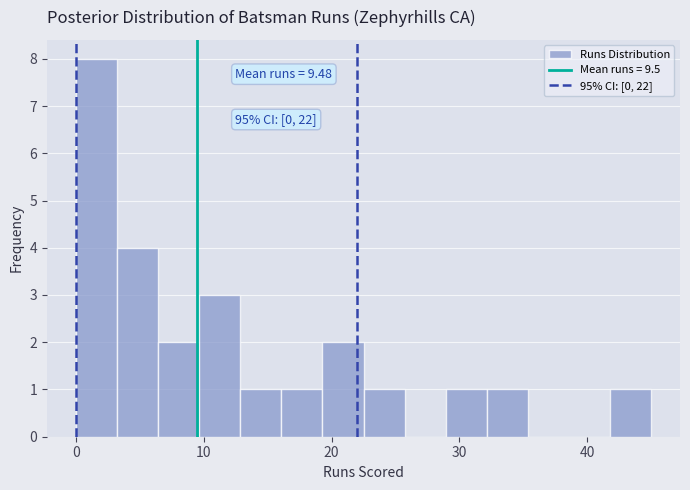

Read against the x-axis, roughly where is the centre of the tallest bar?

2